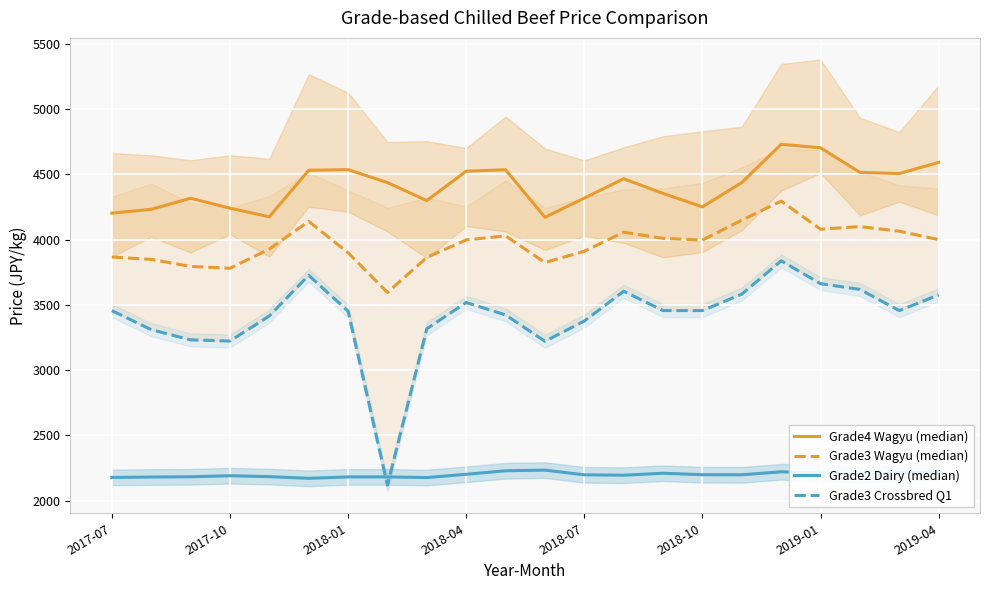

What is the maximum value for Grade3 Crossbred Q1?

3837